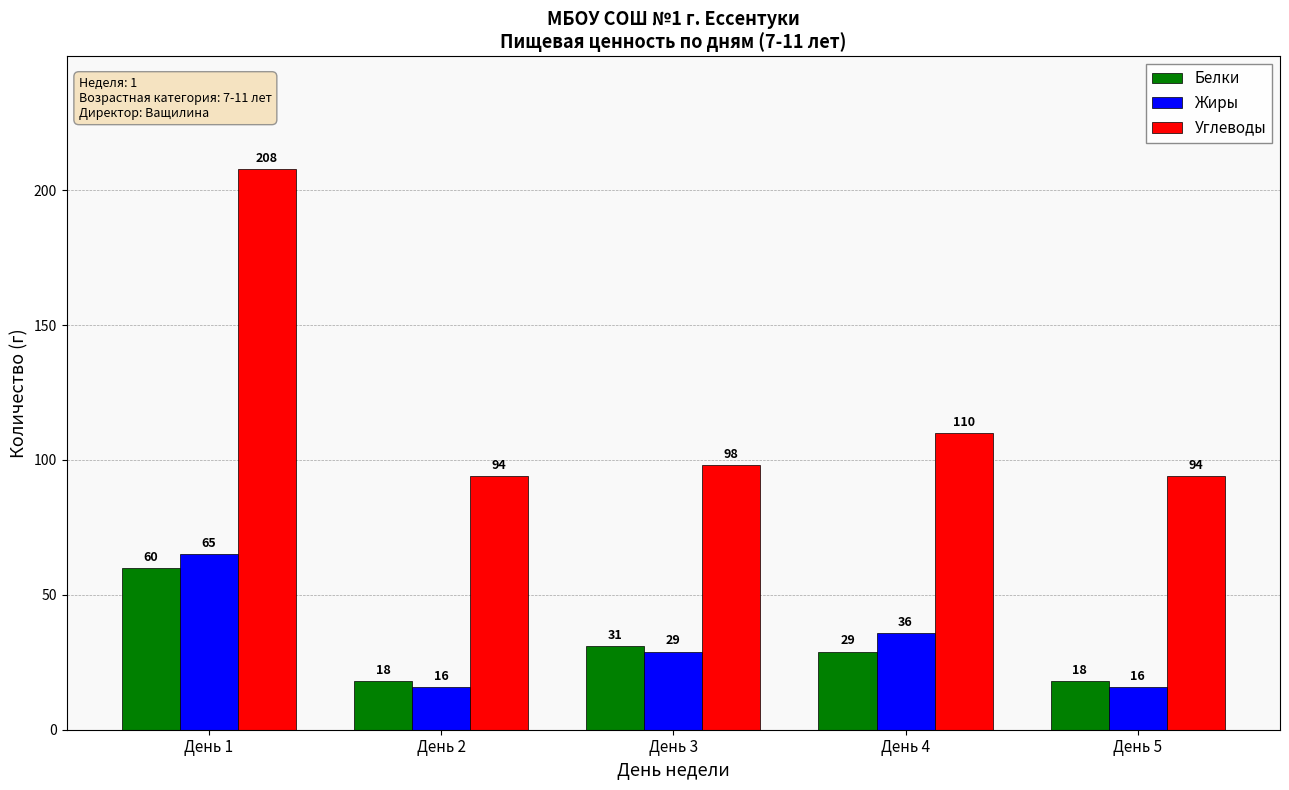

What is the sum of the Углеводы values at День 4 and День 2?

204